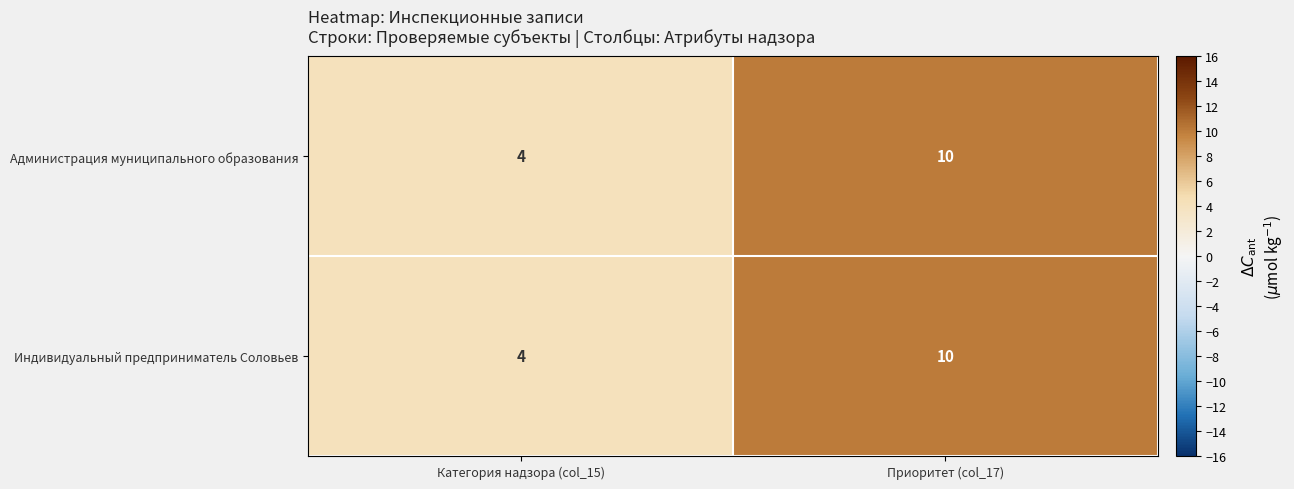

Is it true that Индивидуальный предприниматель Соловьев equals 10 at Приоритет (col_17)?

True